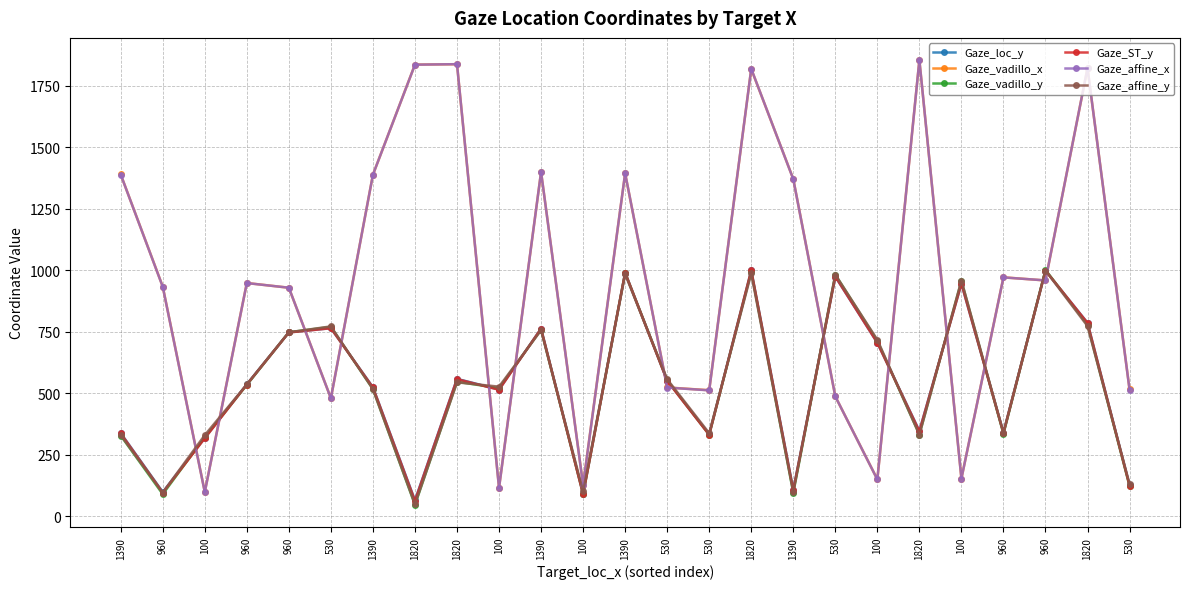

What is the difference between the second highest and second lowest values in the Gaze_affine_x series?

1721.4